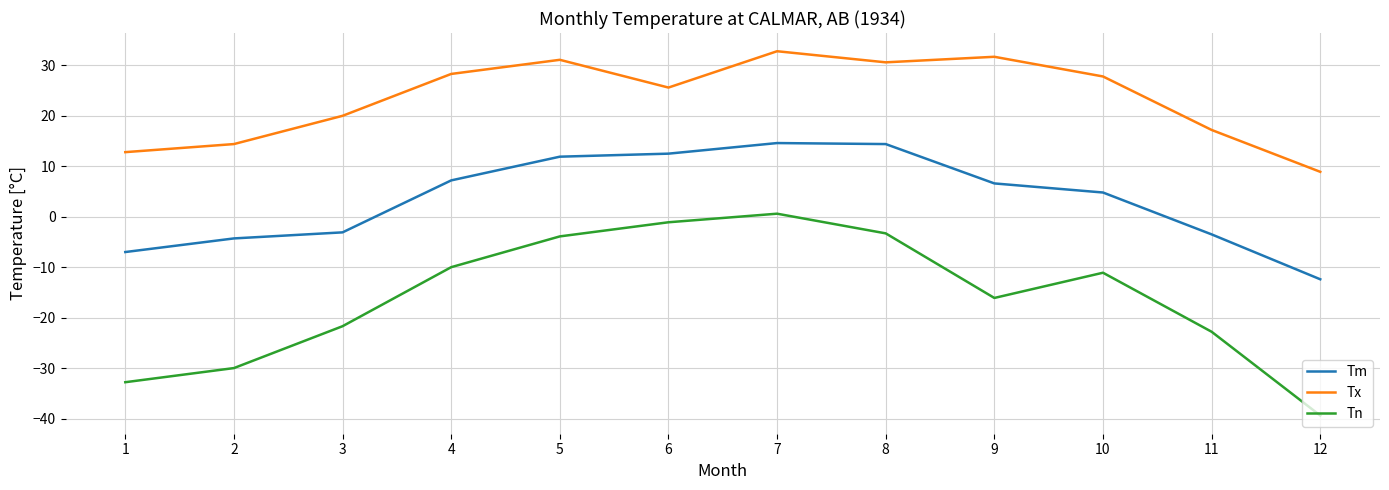

True or false: Tn has a value of -38.6 at 3.

False